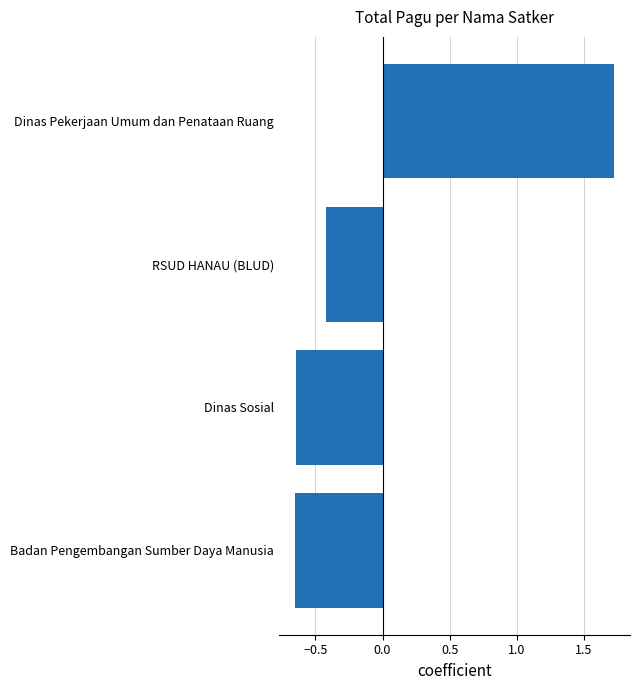

Where is the data nearest to the value 0?

RSUD HANAU (BLUD)